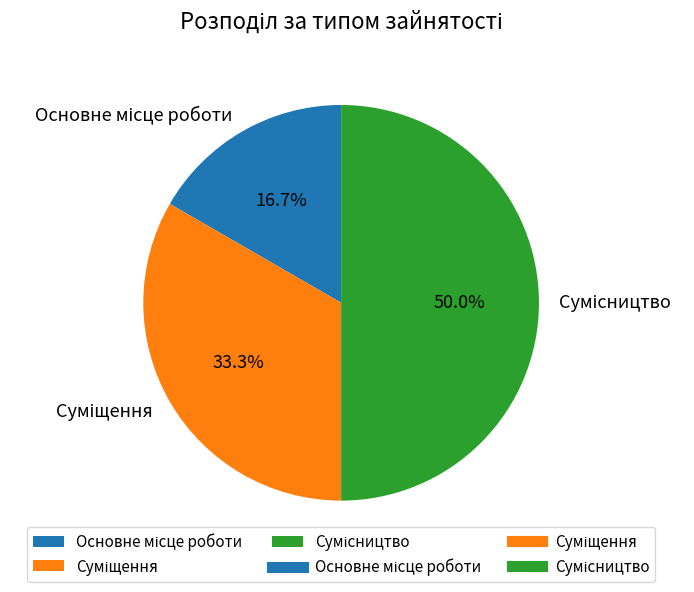

Which slice is the largest?

Сумісництво